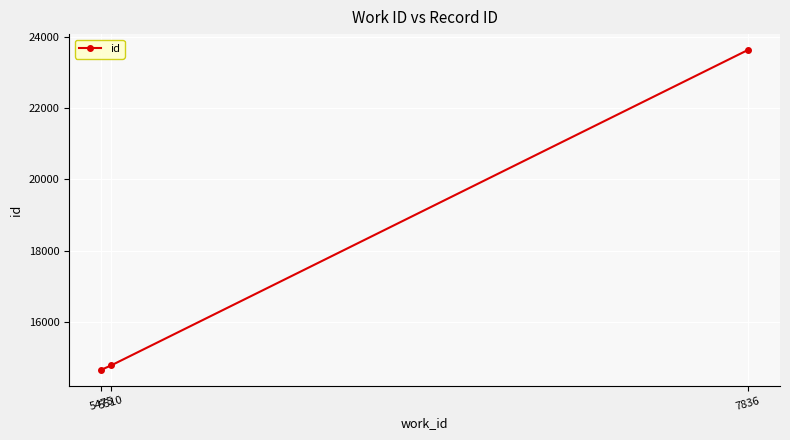

The chart shows a value of 14780 at 5510. True or false?

True